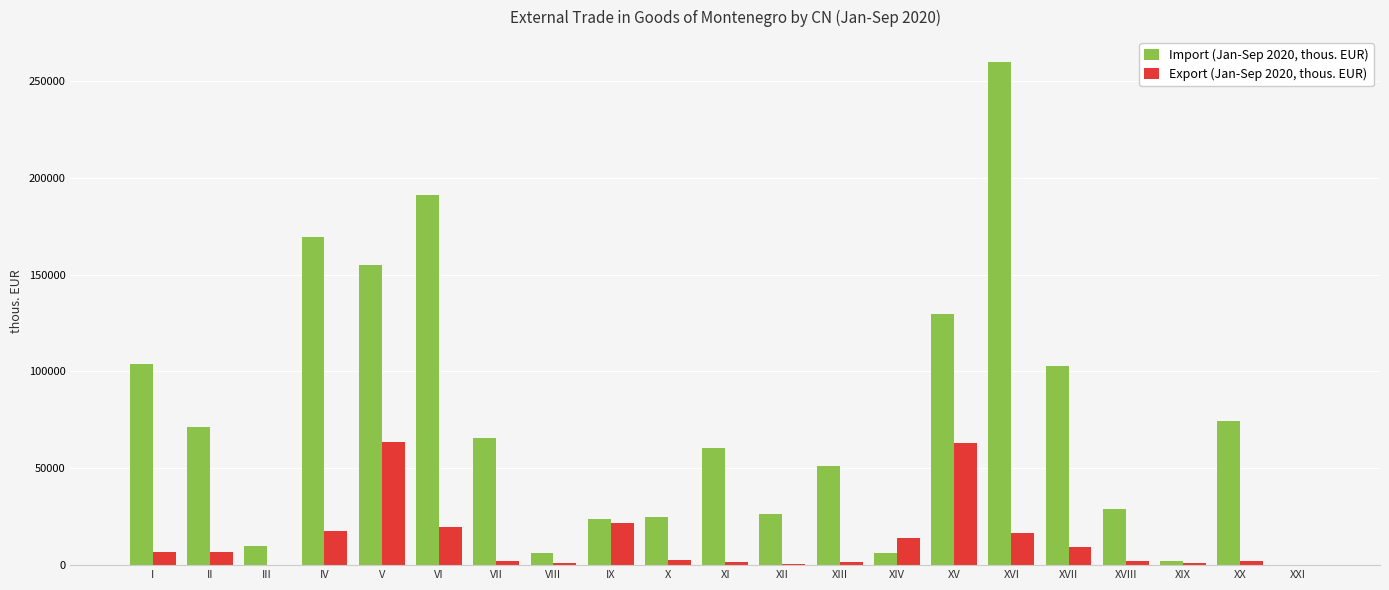

The Import (Jan-Sep 2020, thous. EUR) series shows 102239.9 at XX. True or false?

False